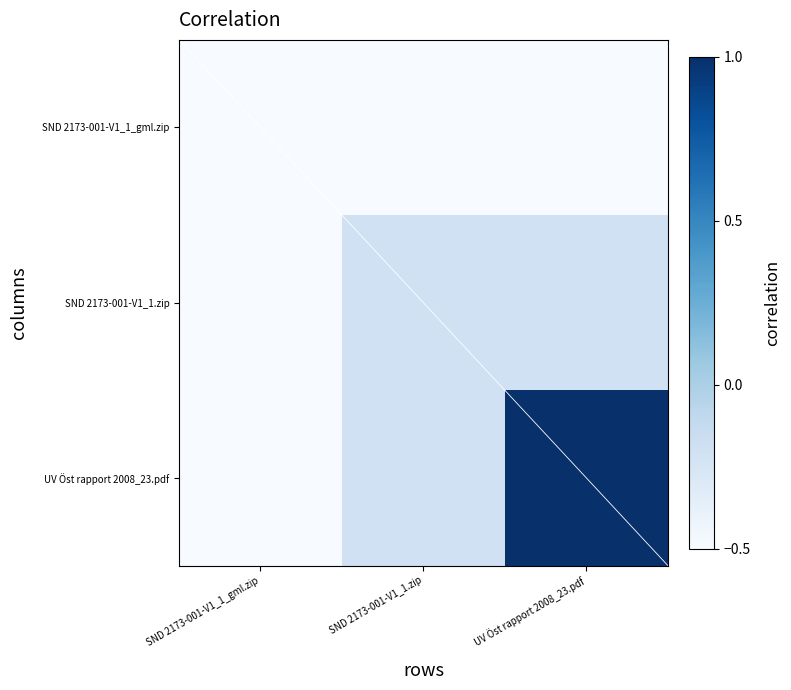

Which series has the largest range (max minus min)?

UV Öst rapport 2008_23.pdf